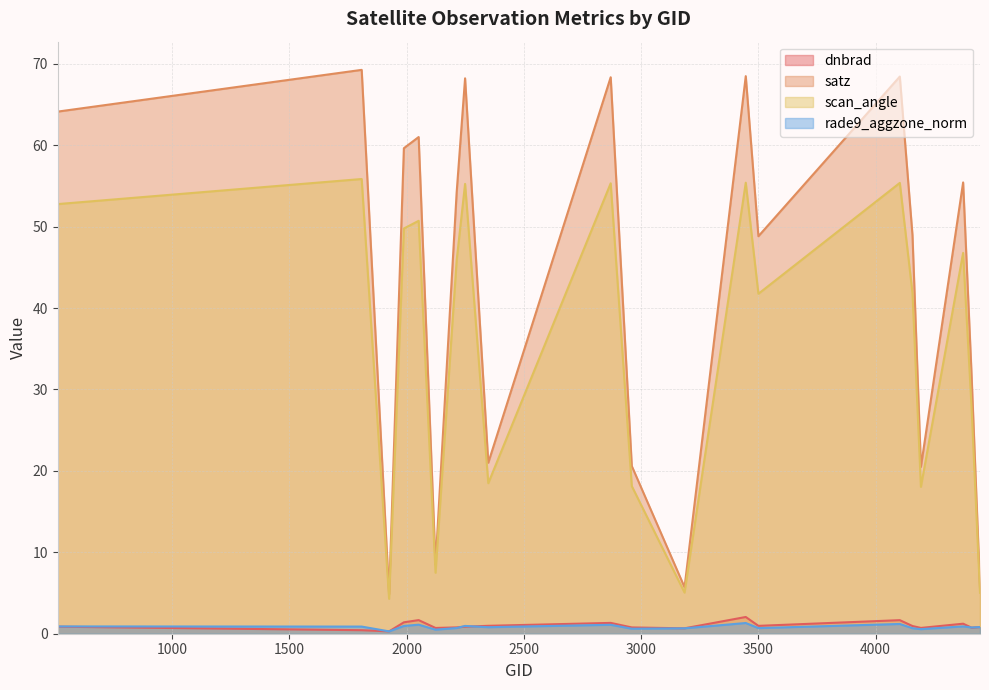

List the series in order of their peak value, lowest first.

rade9_aggzone_norm, dnbrad, scan_angle, satz